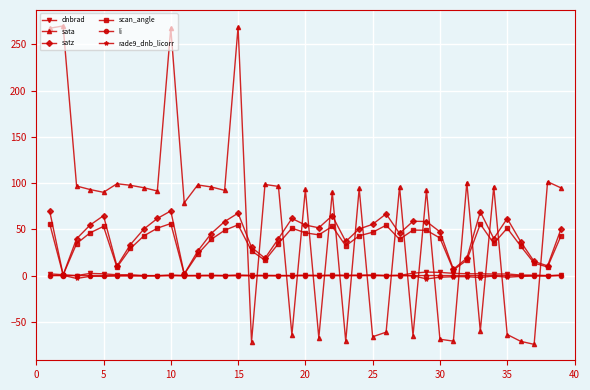

Which series has the widest spread of values?

sata